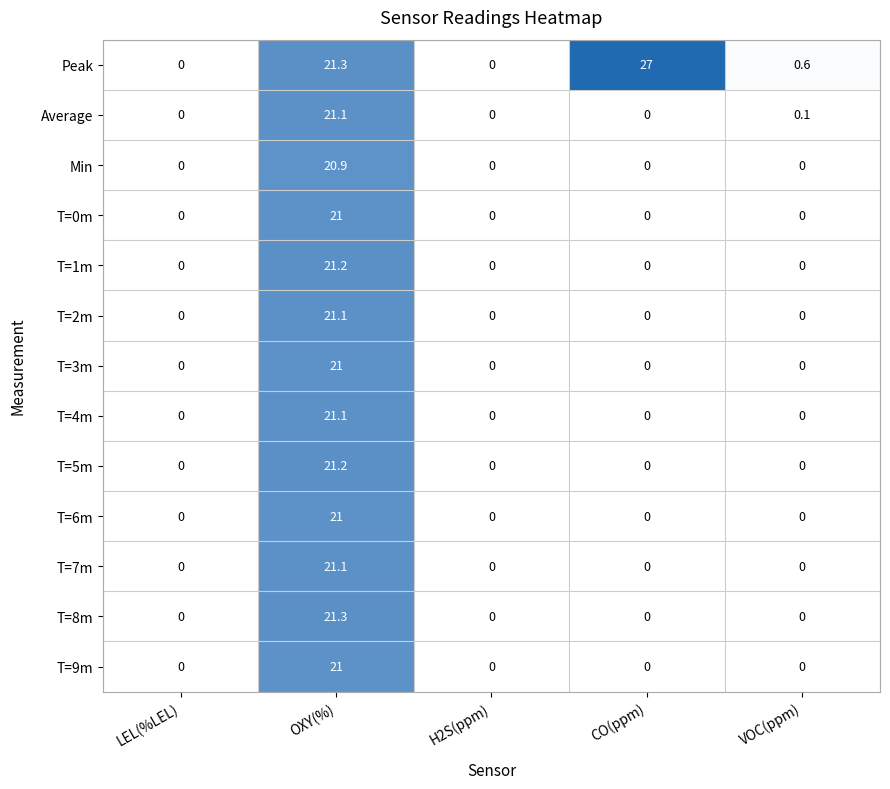

Which label corresponds to the largest value in the chart?

CO(ppm)